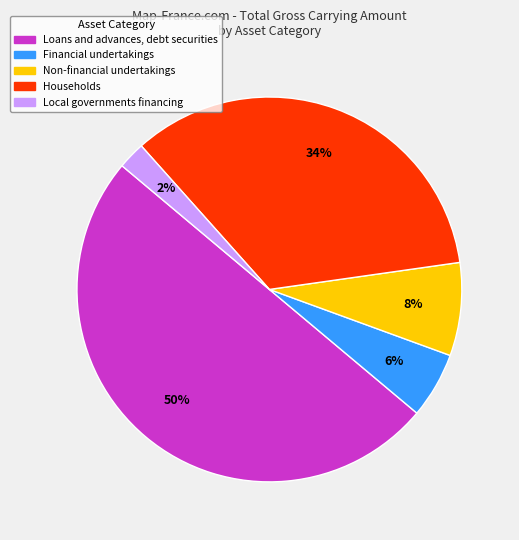

How many slices are in this pie chart?

5